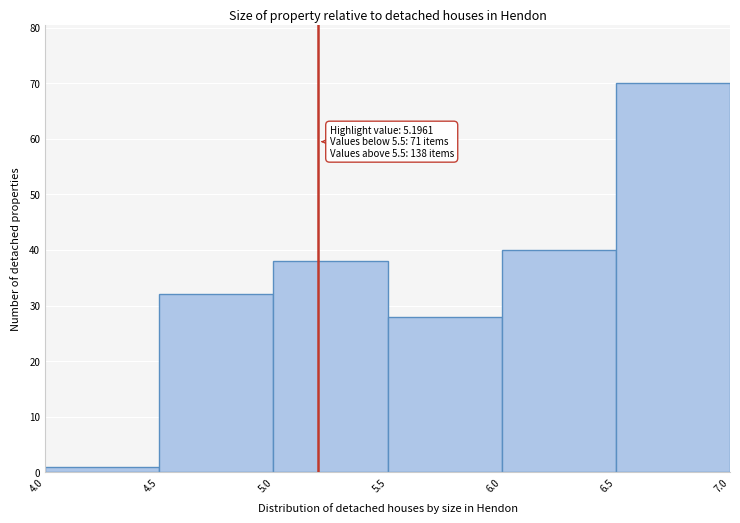

Which range on the x-axis has the tallest bar?

6.5 to 7.0